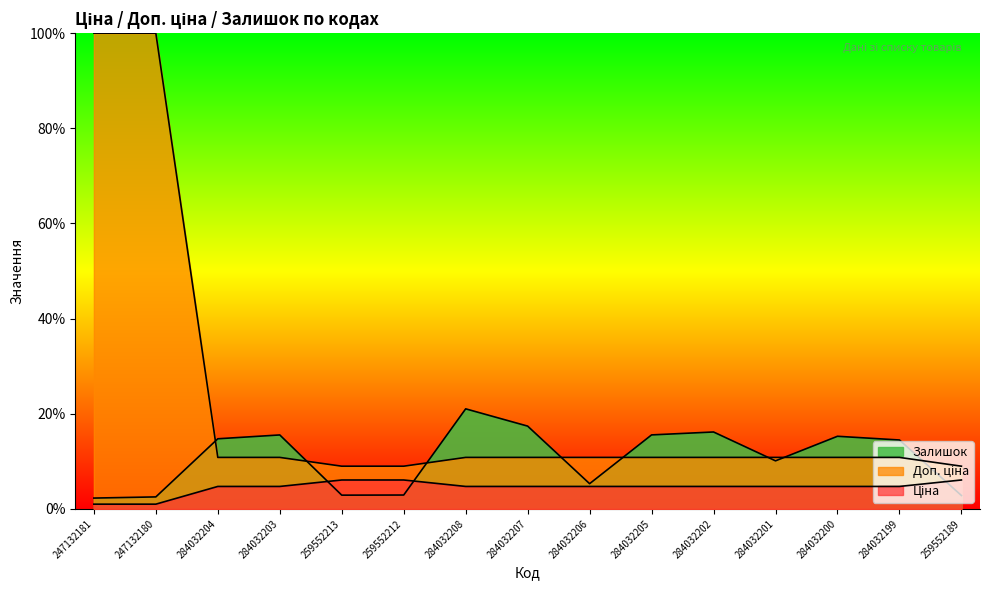

How many data points does each series have?

15